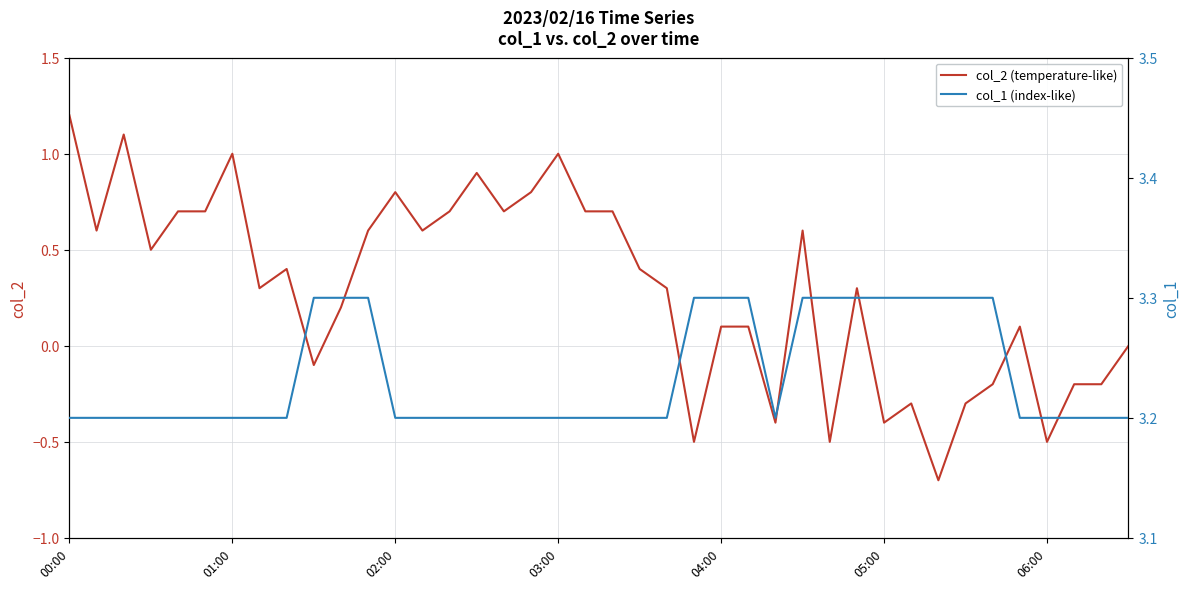

How many interior local peaks does the col_2 (temperature-like) series have?

10